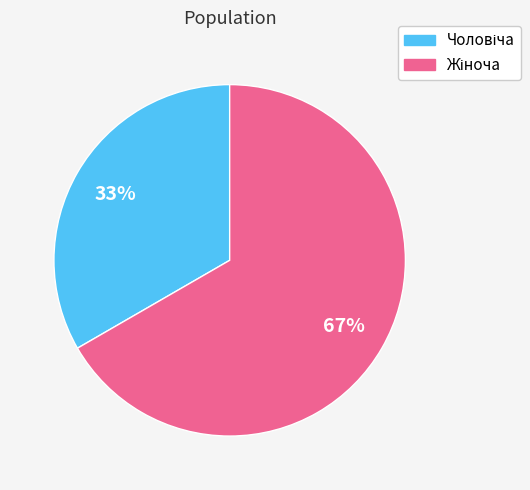

To the nearest percent, what is the average slice percentage?

50%